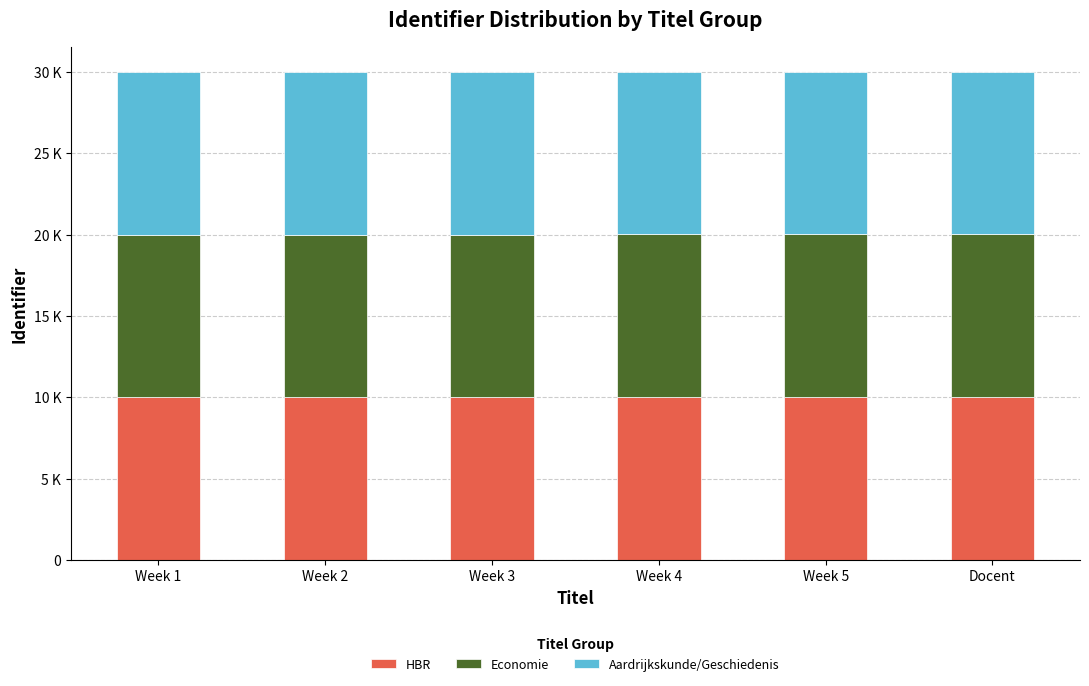

Does the chart contain any negative values?

No